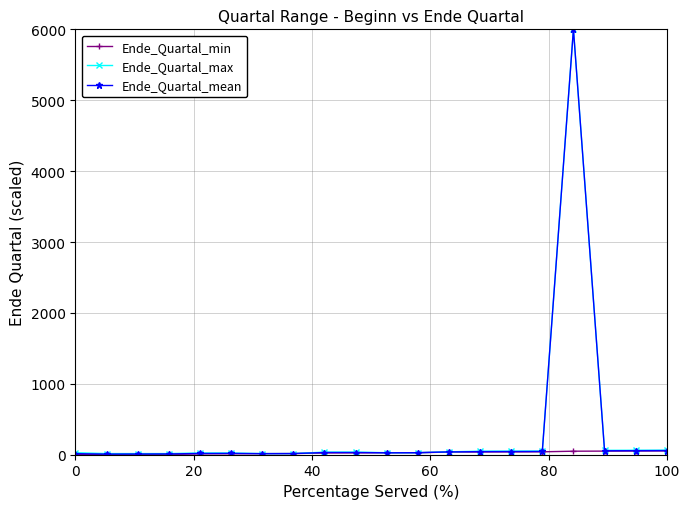

What is the maximum value shown in the chart?

6000.0